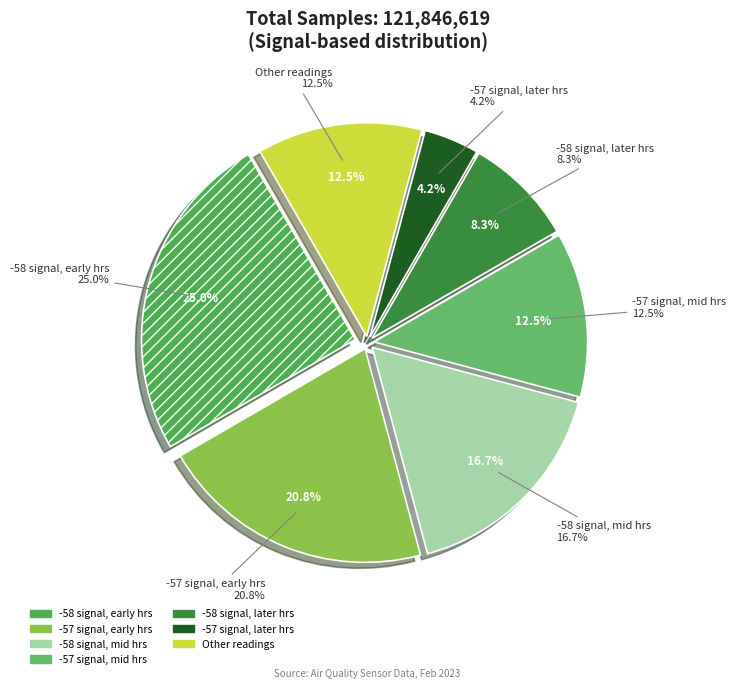

Does -57 (00:10) account for over 50% of the chart?

No